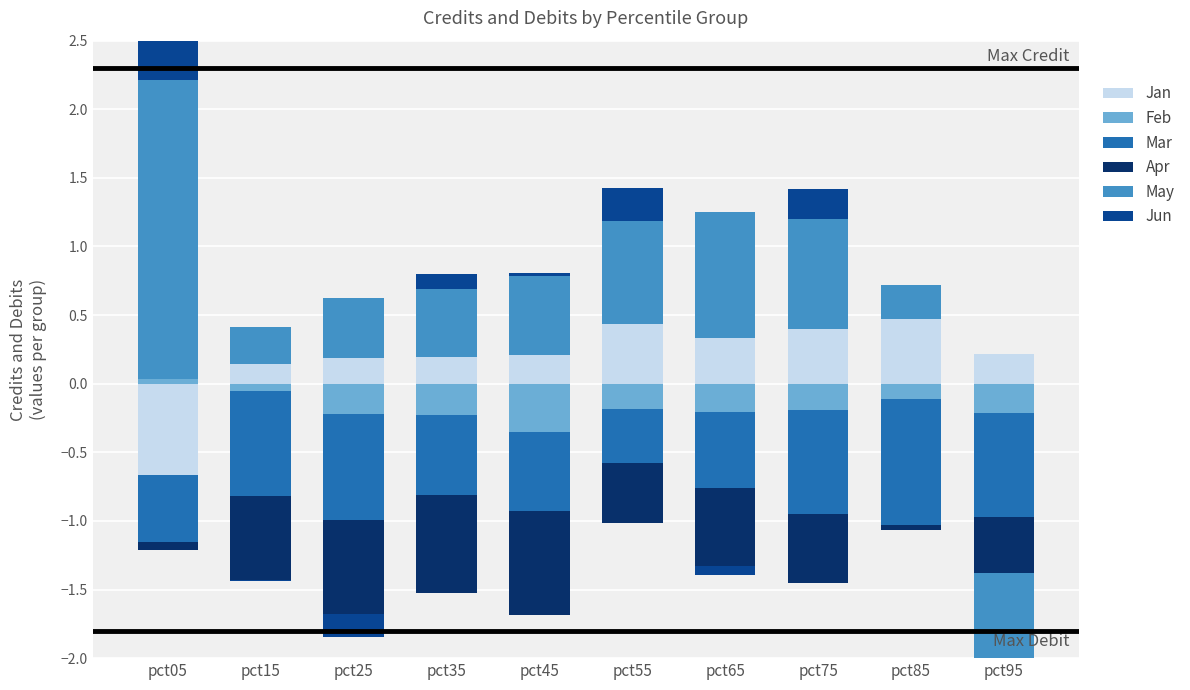

What are all the series names shown in the legend?

Jan, Feb, Mar, Apr, May, Jun